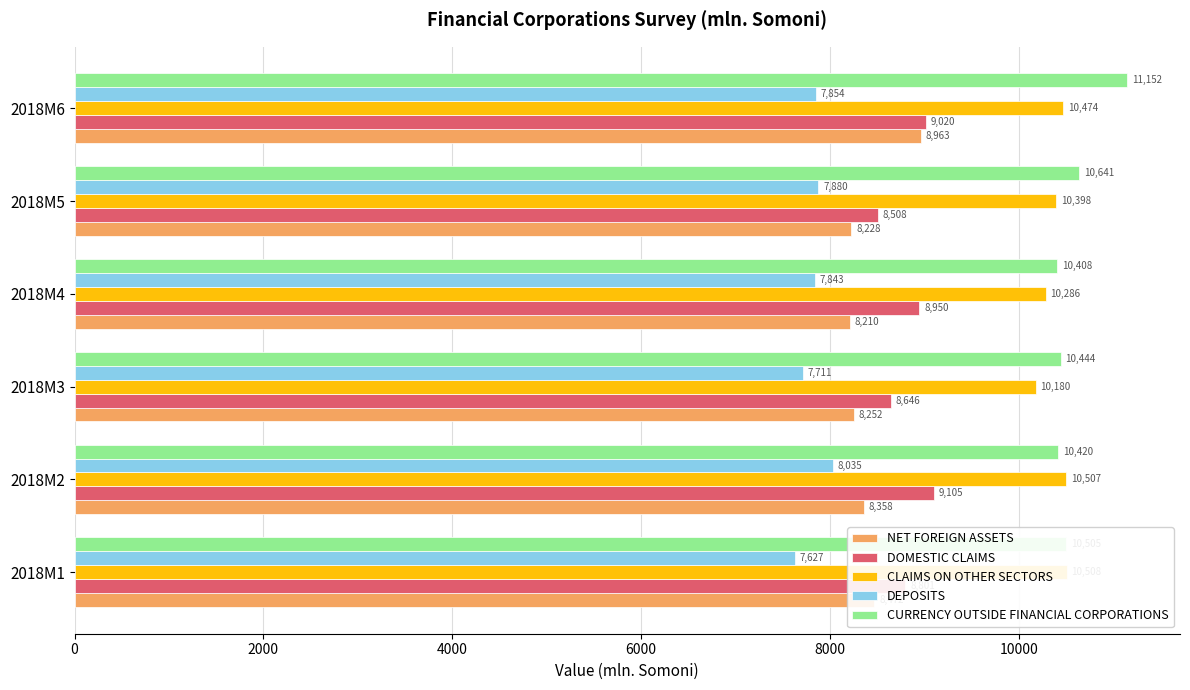

What is the approximate value of NET FOREIGN ASSETS at 2018M5?

8228.1